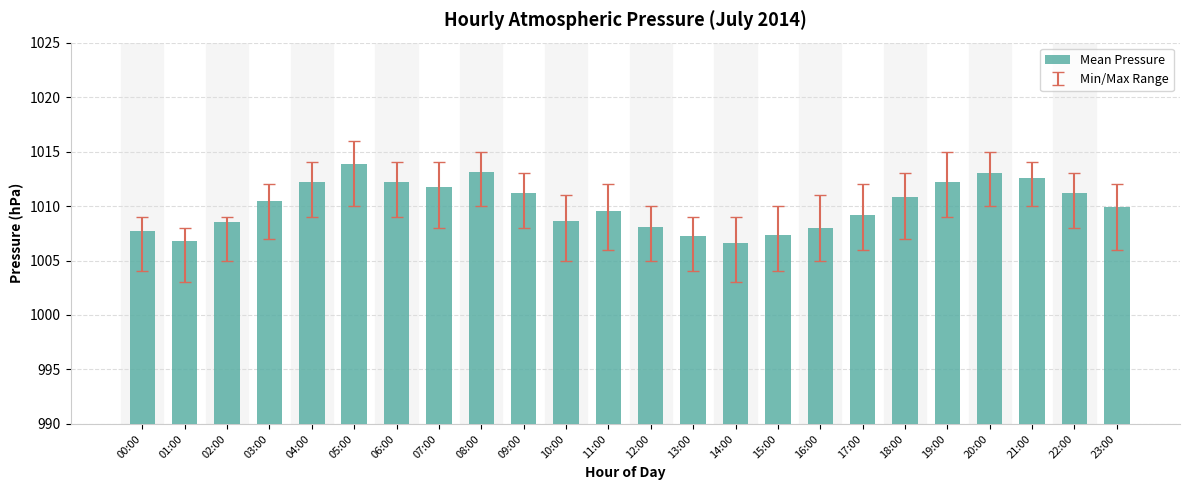

What is the sum of all values?

24242.0